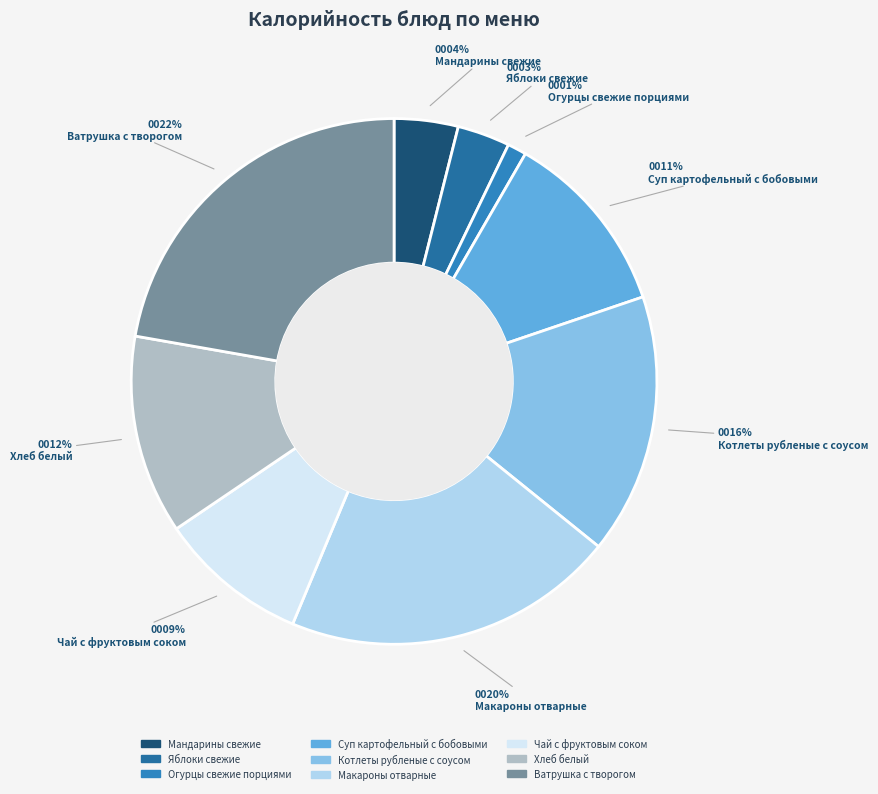

Rank the categories by value from highest to lowest.

Ватрушка с творогом, Макароны отварные, Котлеты рубленые с соусом, Хлеб белый, Суп картофельный с бобовыми, Чай с фруктовым соком, Мандарины свежие, Яблоки свежие, Огурцы свежие порциями